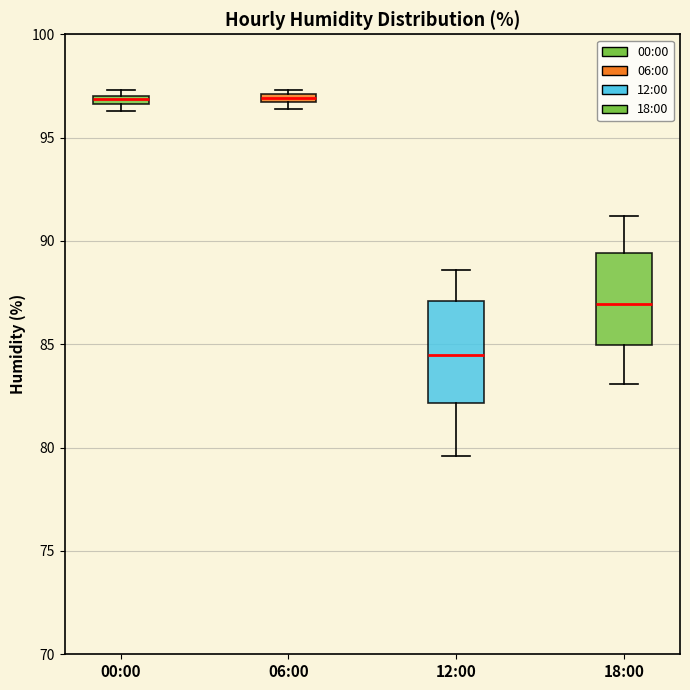

Comparing the boxes themselves (not the whiskers), which one is the tallest?

12:00